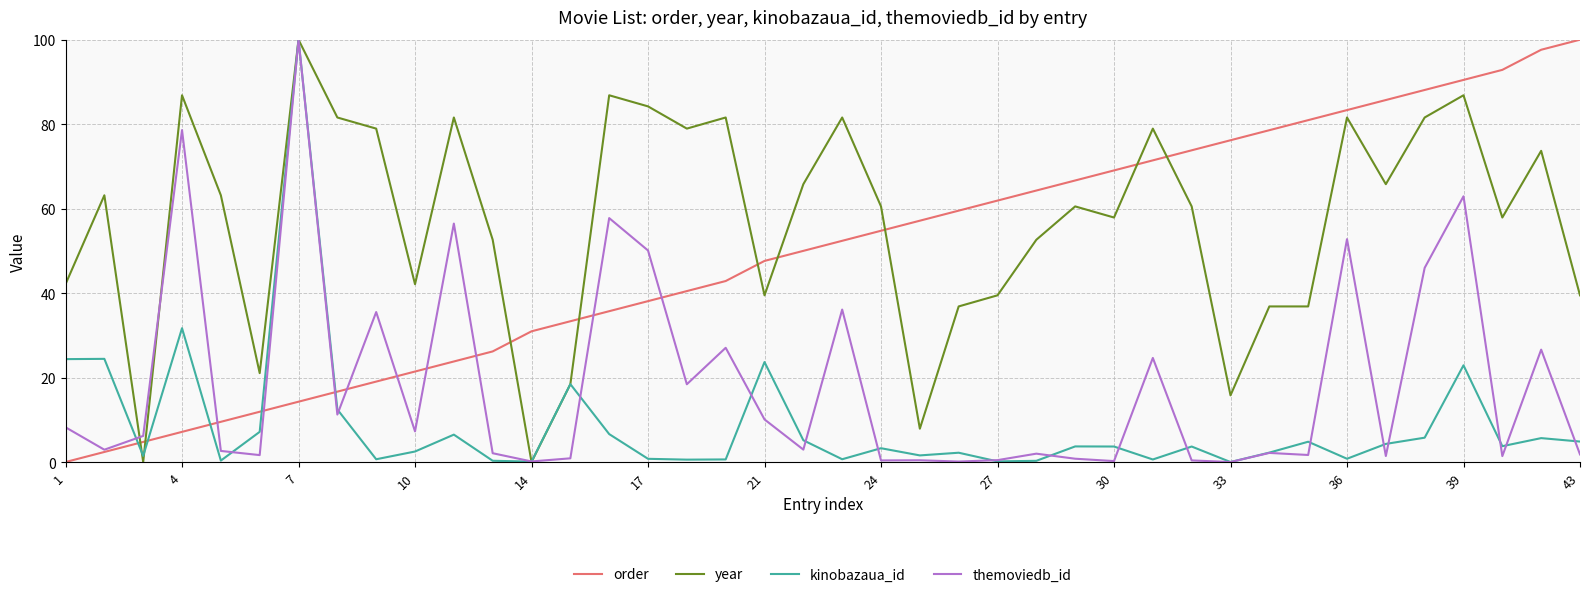

What is the highest value of the year series?

100.0